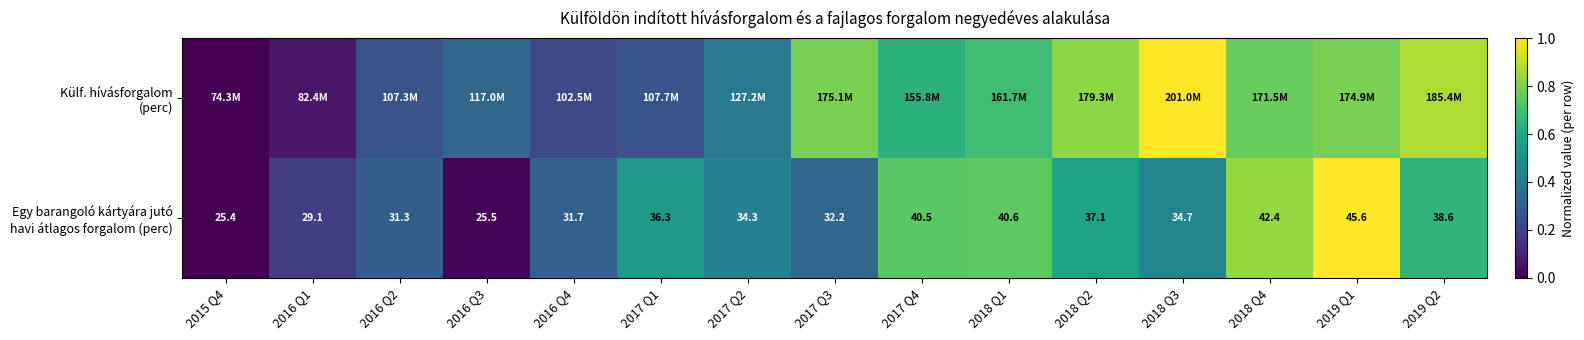

Which category has the highest value in the Egy barangoló kártyára jutó havi átlagos forgalom (perc) series?

2019 Q1